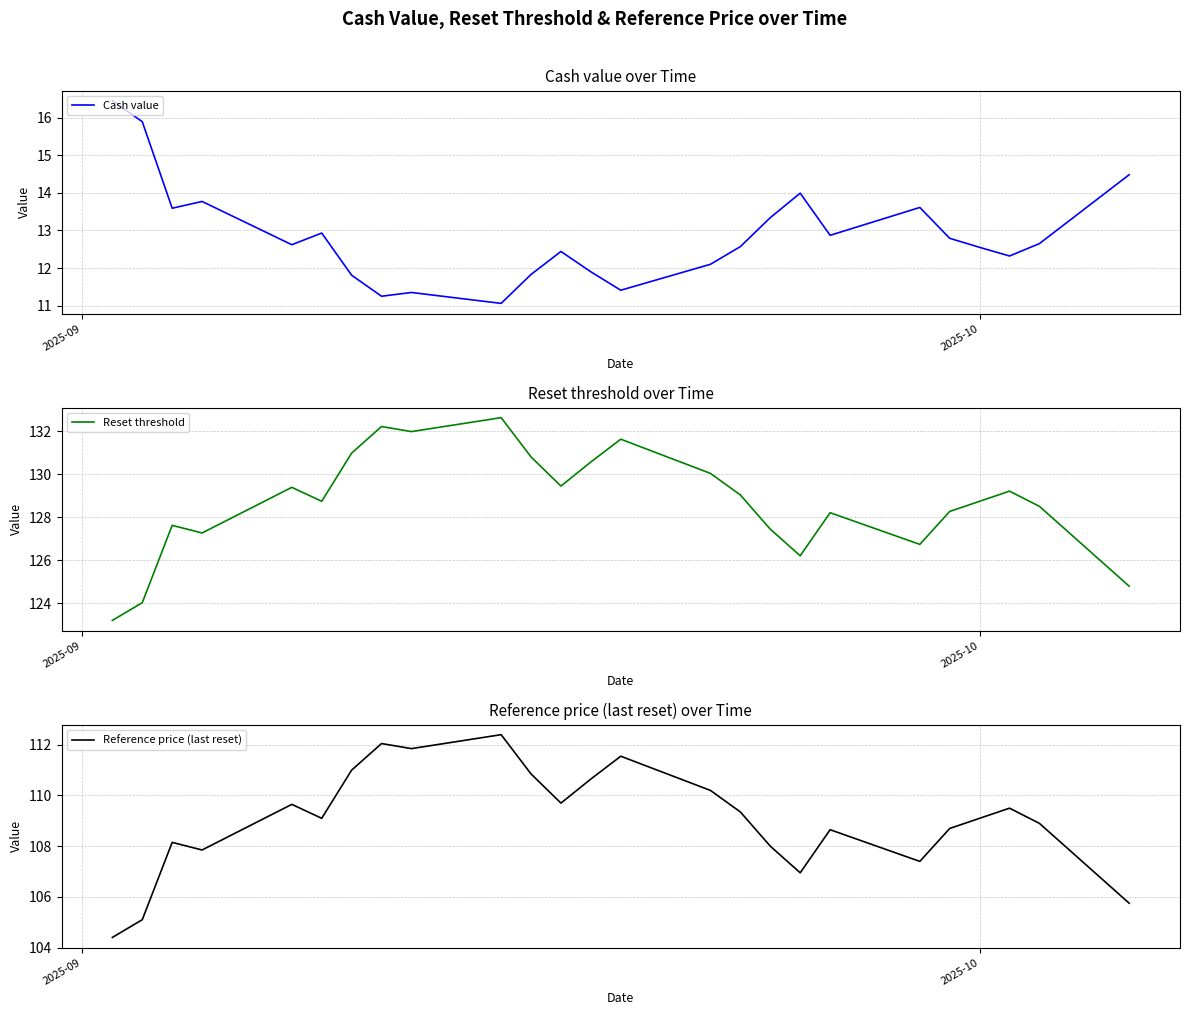

Rank the series by their average value, from highest to lowest.

Reset threshold, Reference price (last reset), Cash value